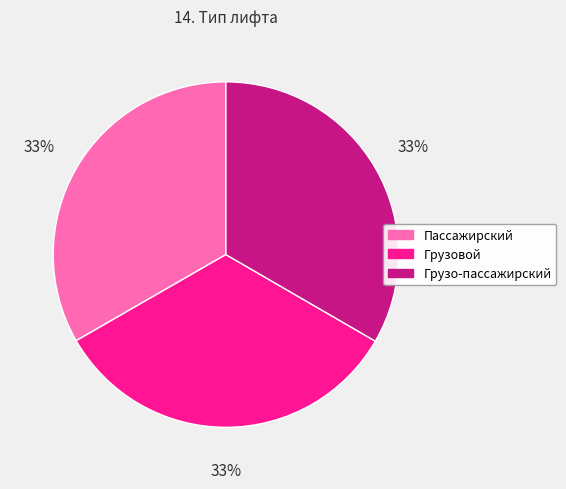

Does Грузовой represent more than half of the total?

No